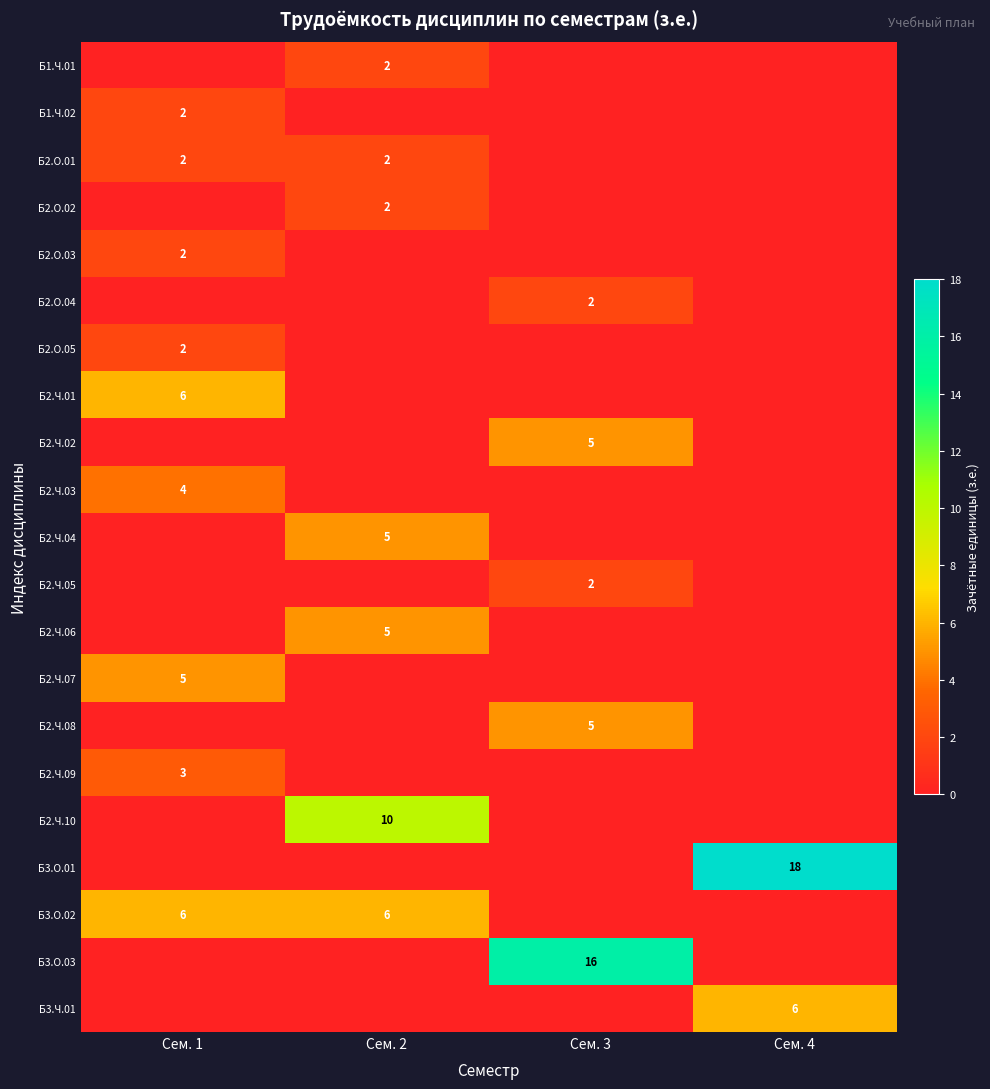

At how many categories does at least one series exceed 6?

3